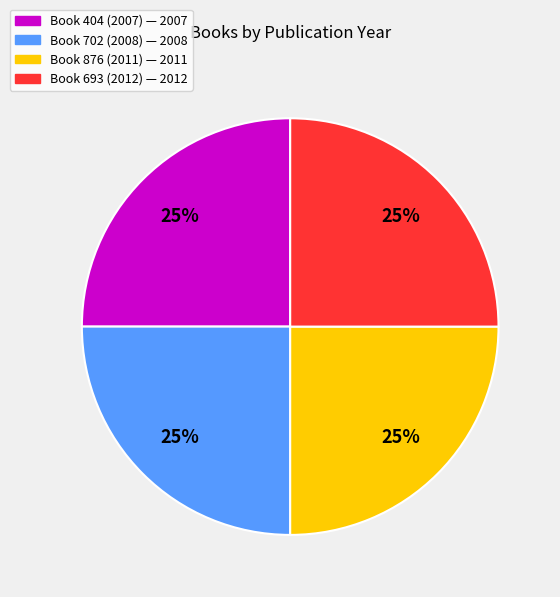

Is there a majority slice in this chart?

No